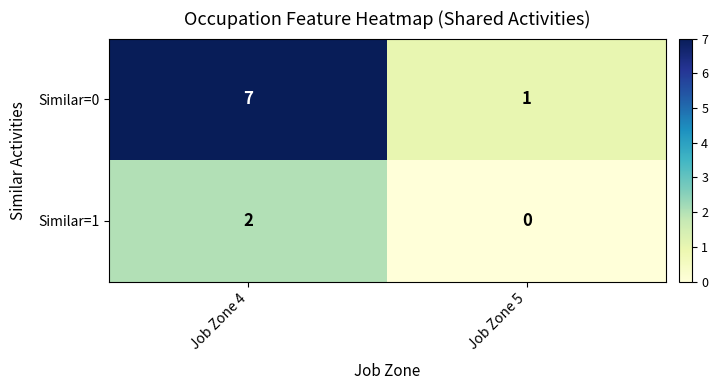

Reading left to right, list all the values displayed in this chart.

Similar=0: 7	1
Similar=1: 2	0